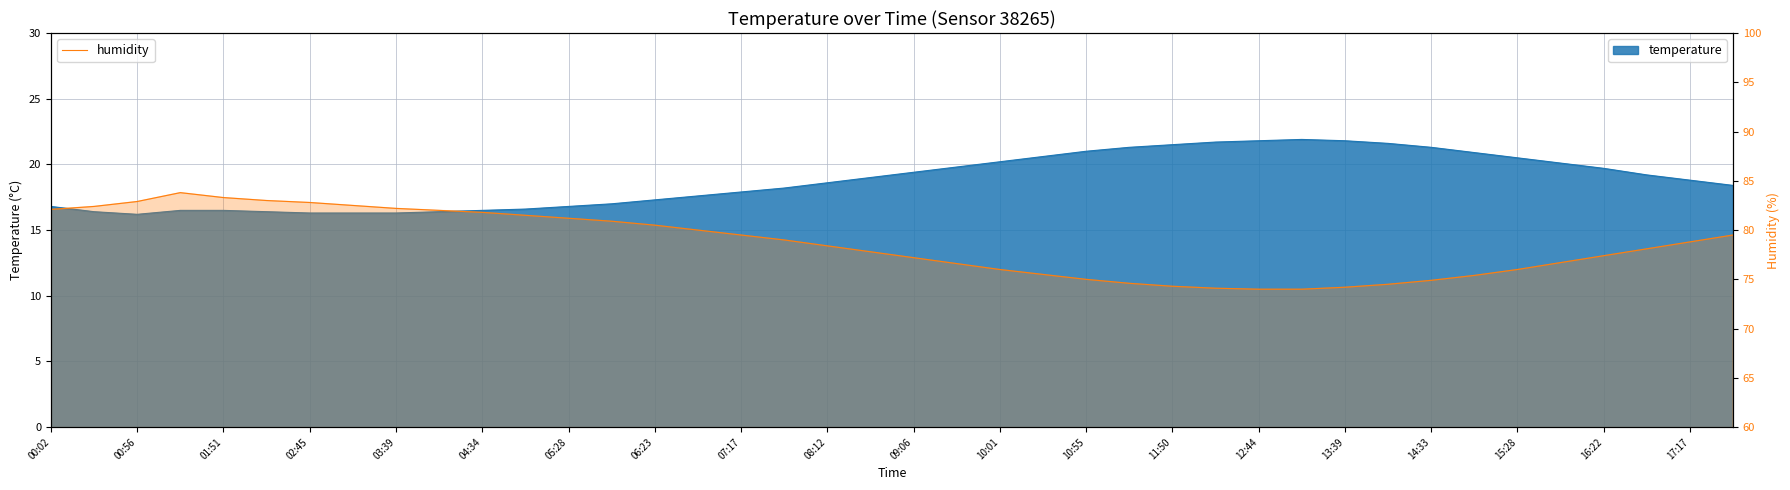

What is the minimum value for humidity?

74.0